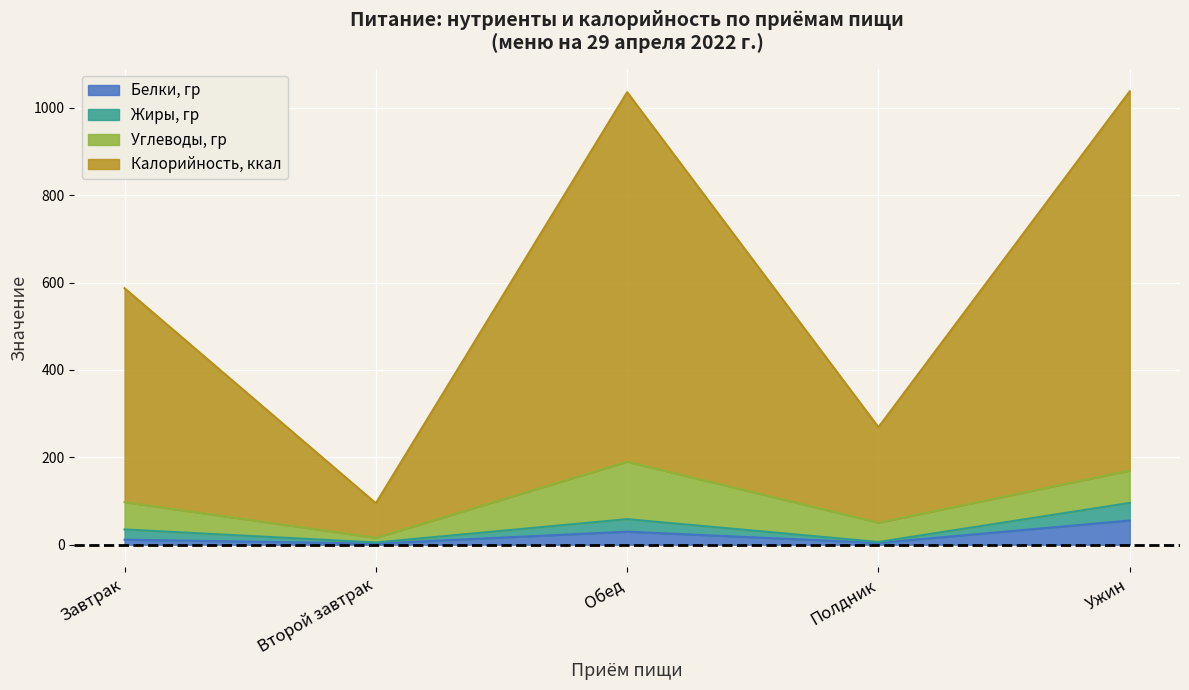

At which label does Белки, гр reach its peak?

Ужин